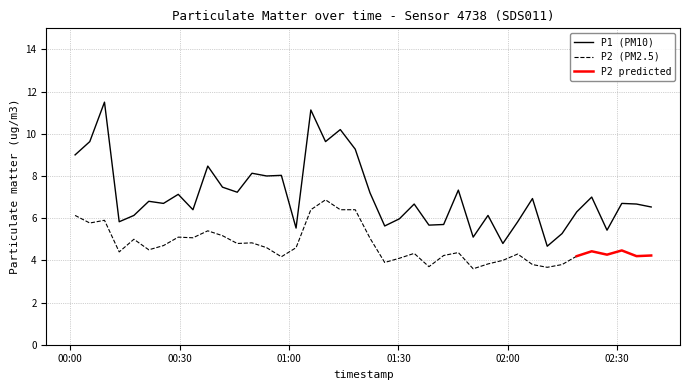

What is the minimum value shown in the chart?

4.7